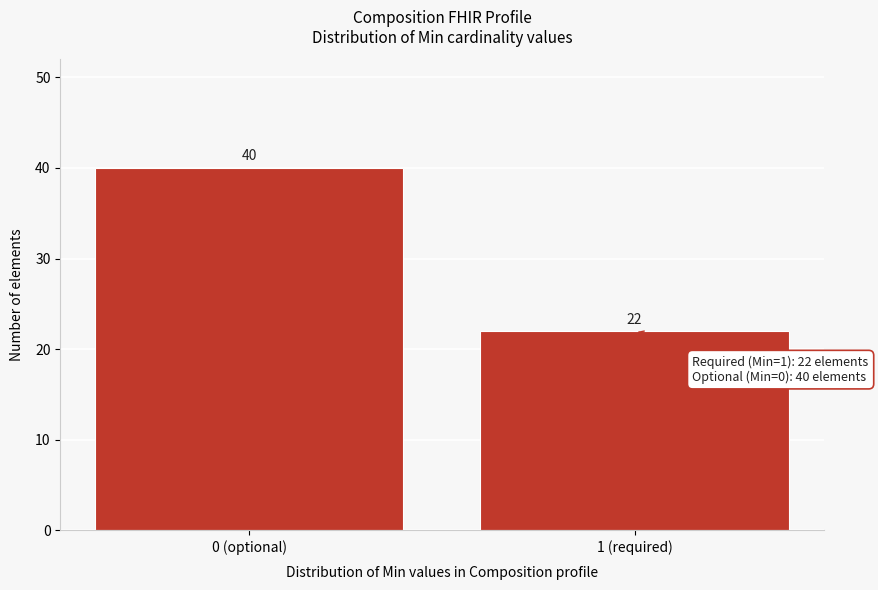

Reading right to left, what are all the values shown in this chart?

22	40